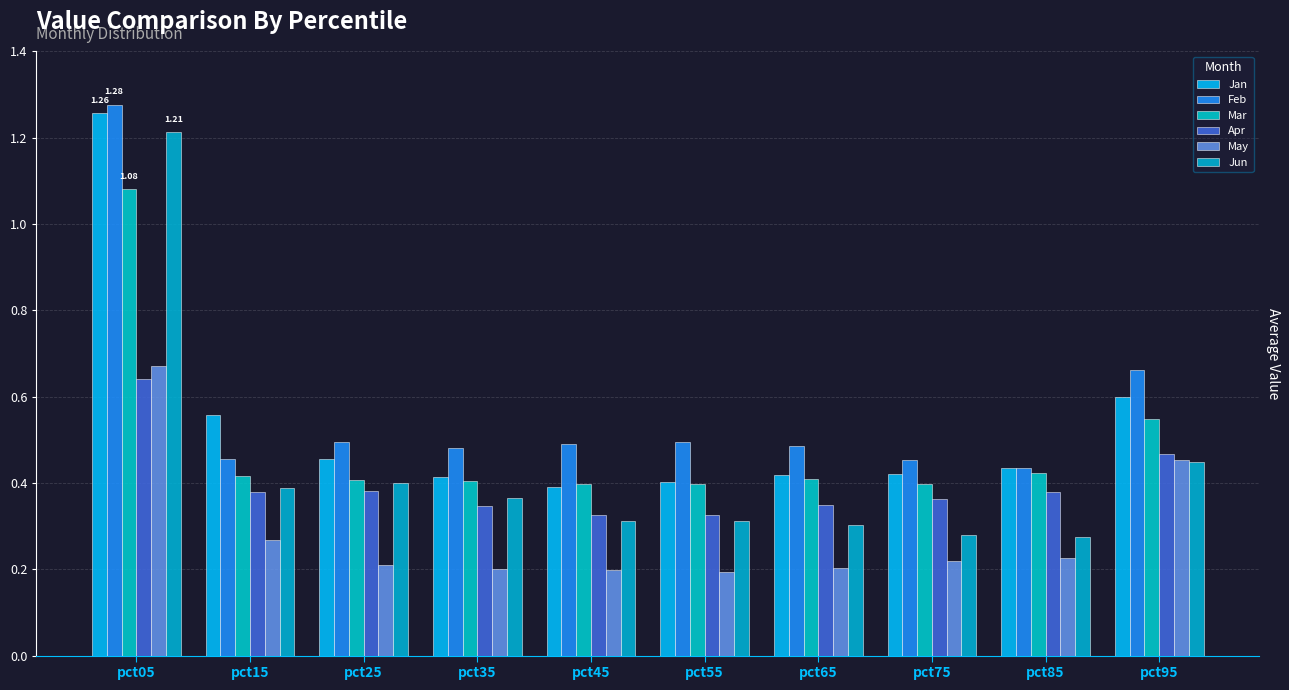

Rank the series by their maximum value, from lowest to highest.

Apr, May, Mar, Jun, Jan, Feb